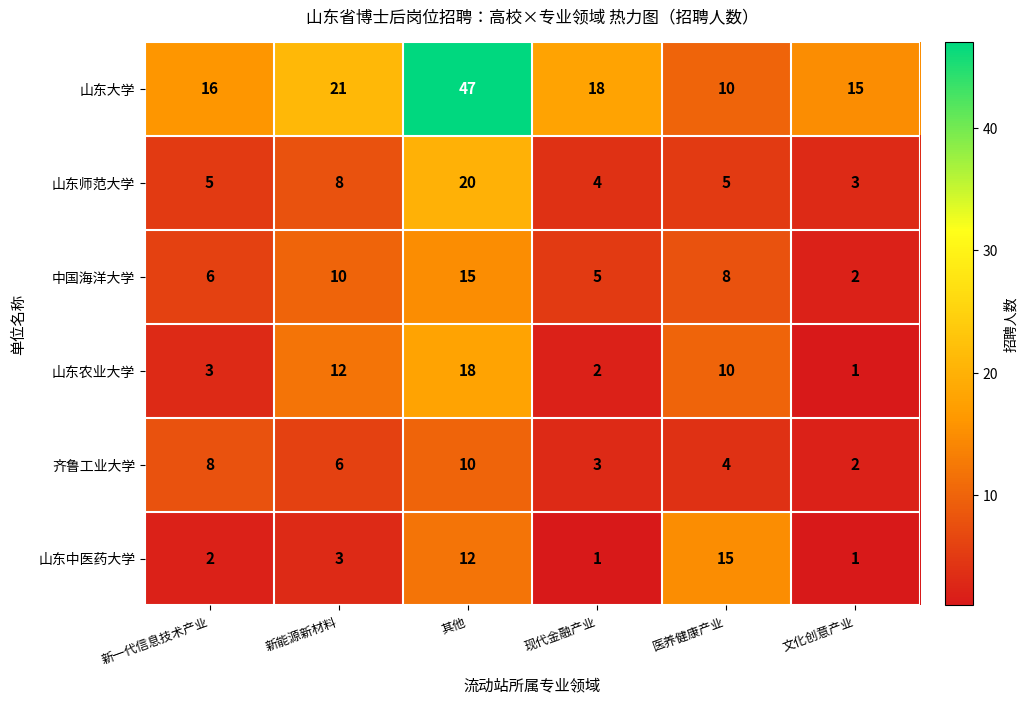

The value of 山东大学 at 新能源新材料 is 21. True or false?

True